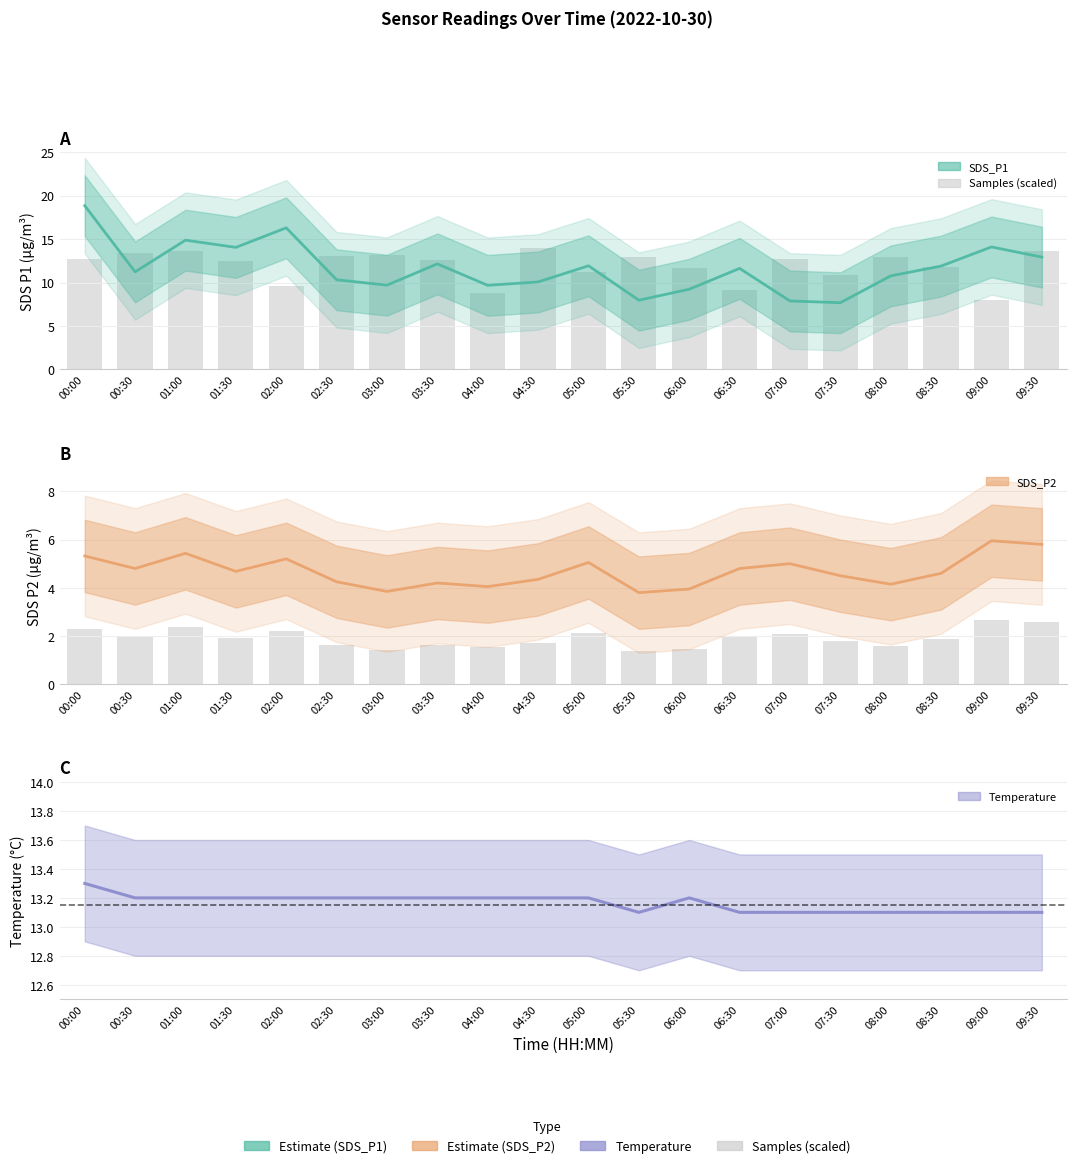

What is the total value across all series at 06:00?

39.5